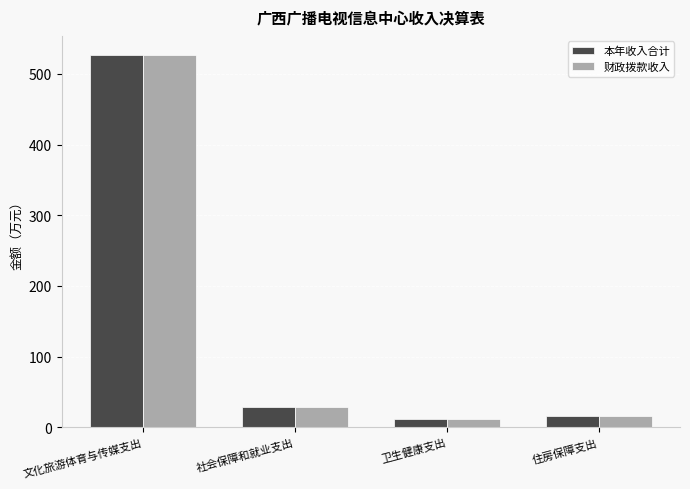

What value does the 财政拨款收入 series have at 文化旅游体育与传媒支出?

527.4